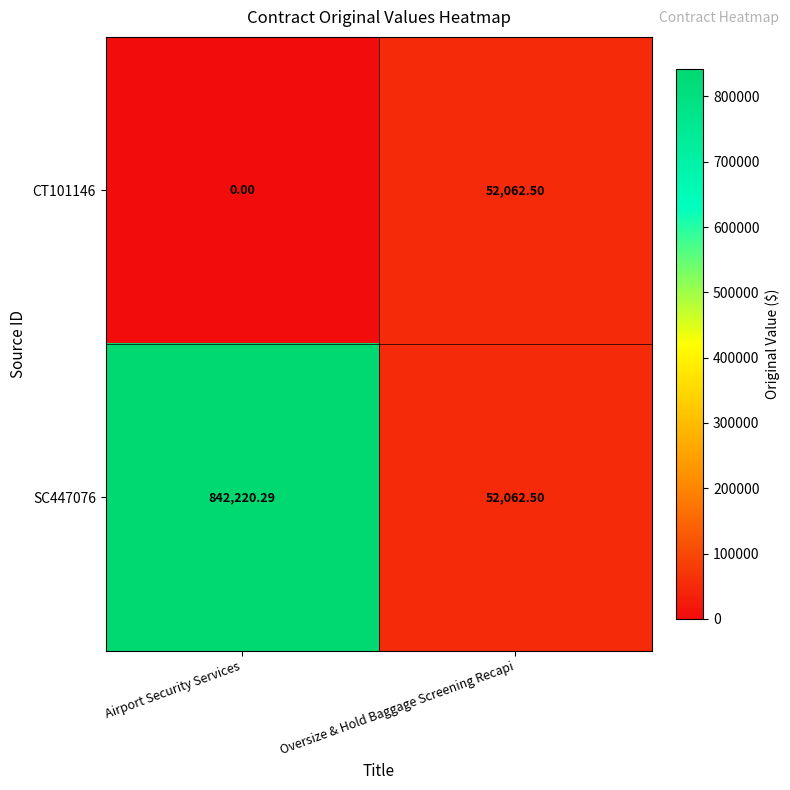

What is the total value across all series at Airport Security Services?

842220.3